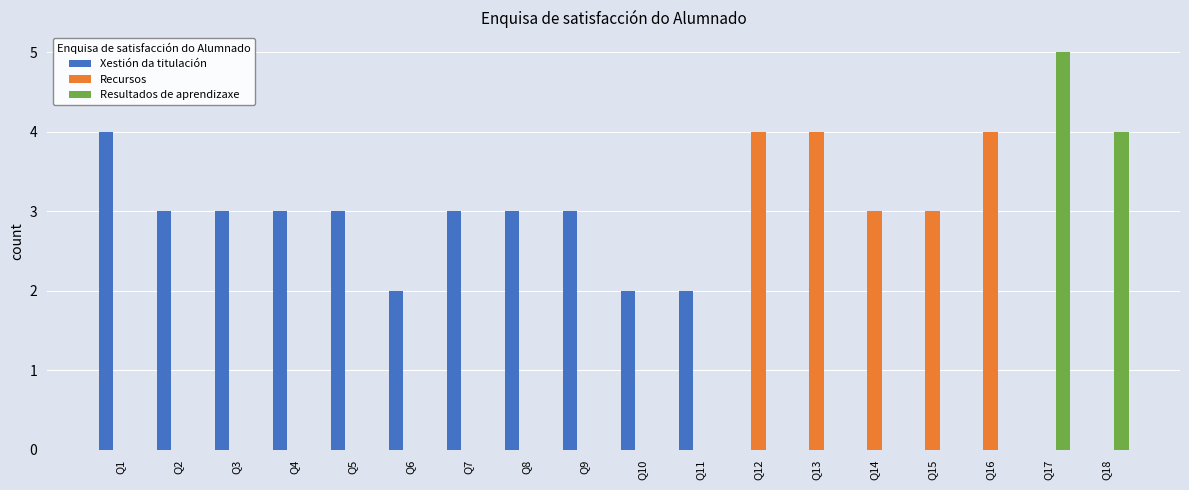

What is the spread (max minus min) of values at Q18?

4